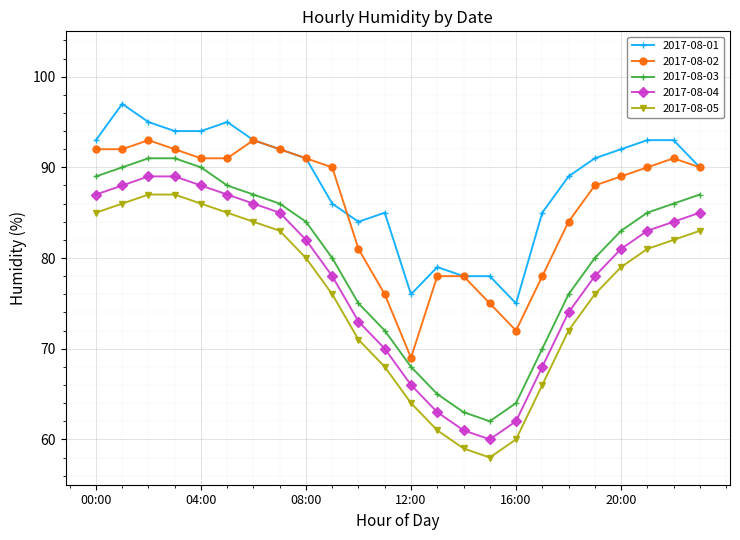

What is the average value of the 2017-08-01 series?

88